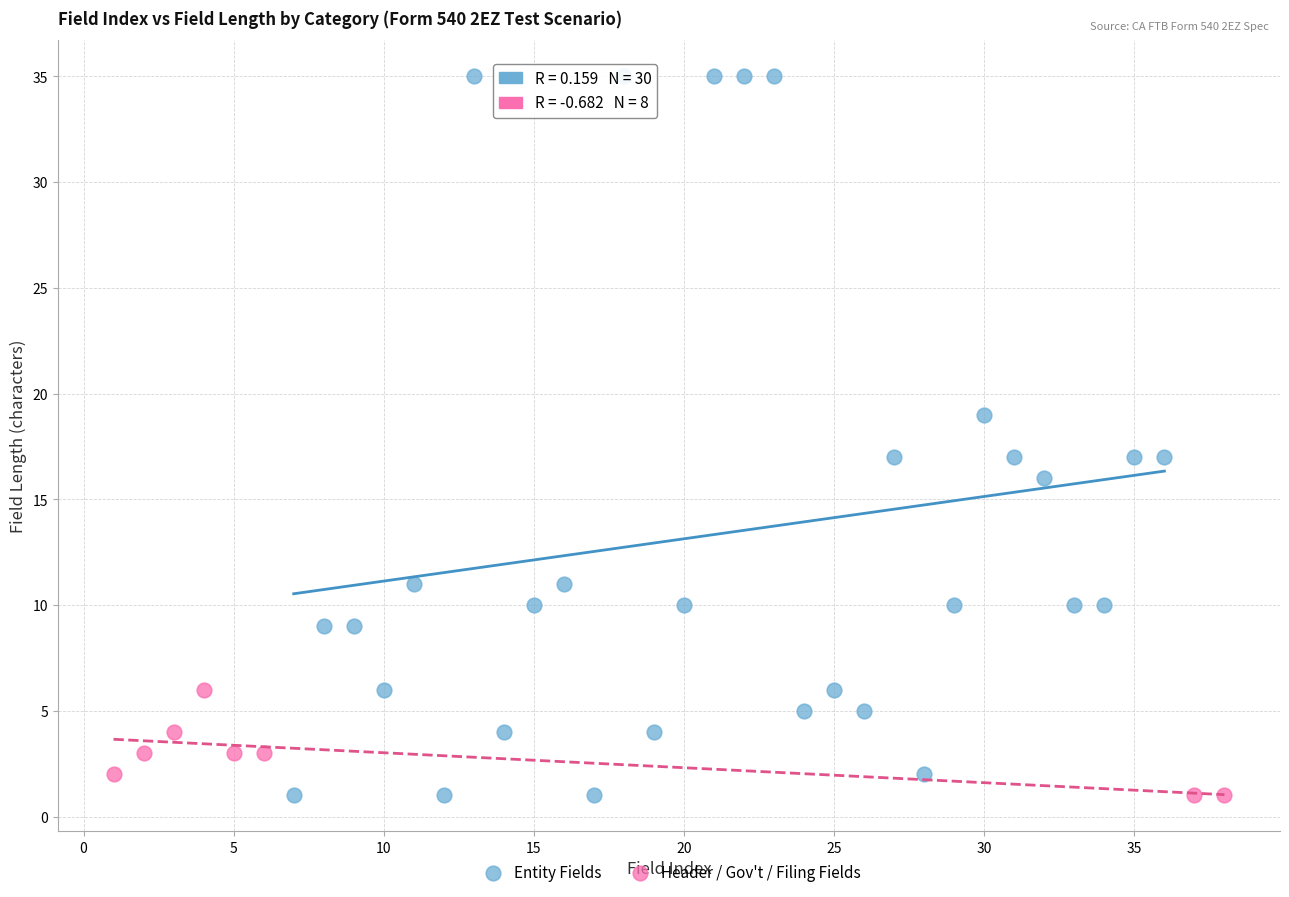

Which series reaches the maximum Y coordinate?

Entity Fields